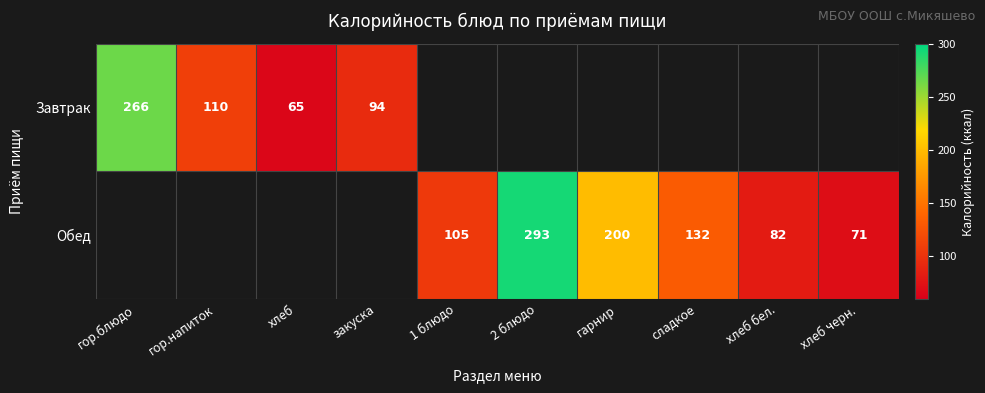

Is the value of Обед at хлеб черн. greater than the value of Завтрак at хлеб?

Yes